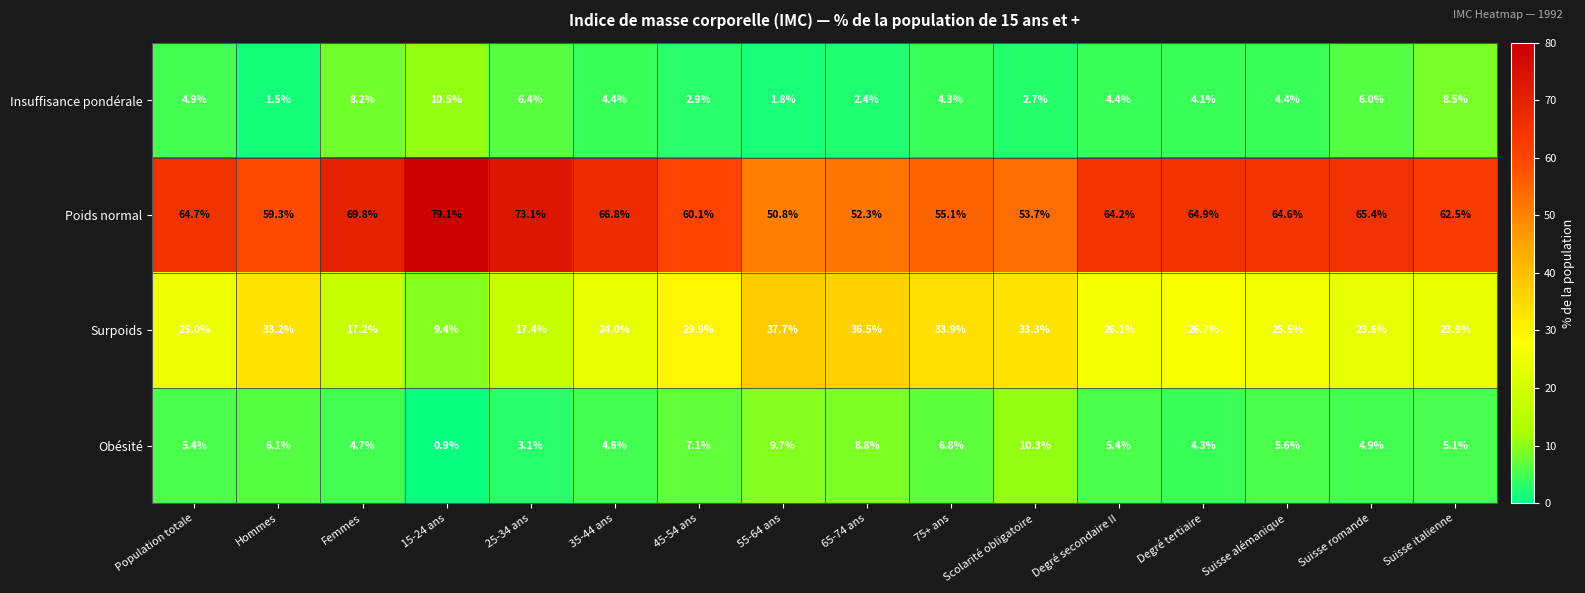

What is the minimum value shown in the chart?

0.9